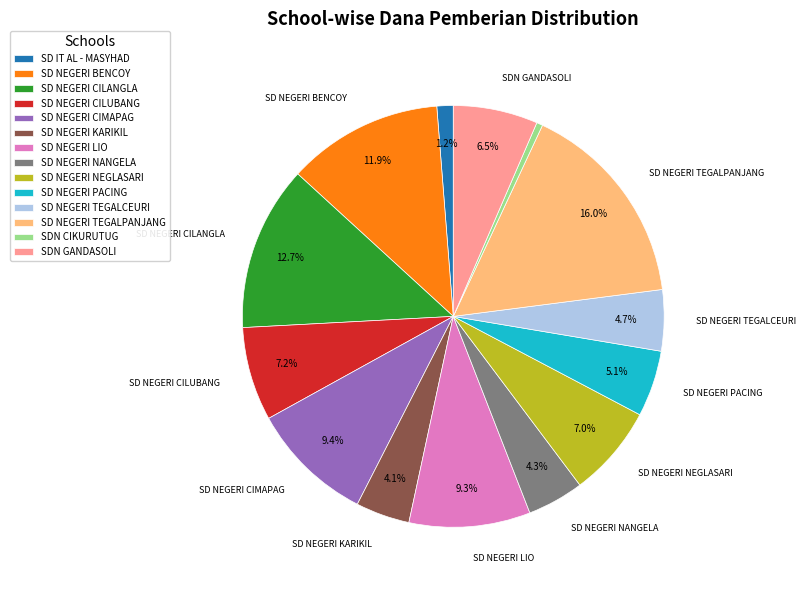

Which category has the smallest portion of the pie?

SDN CIKURUTUG